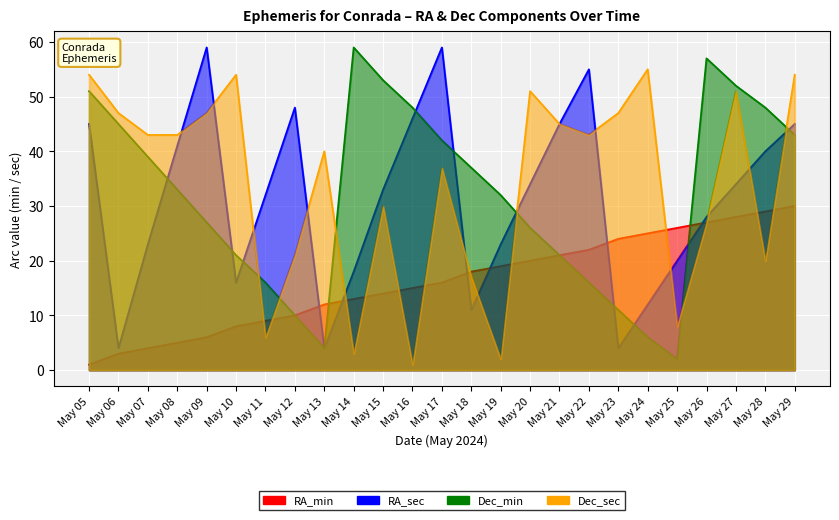

What is the value of the Dec_sec point at the 25th from the left?

54